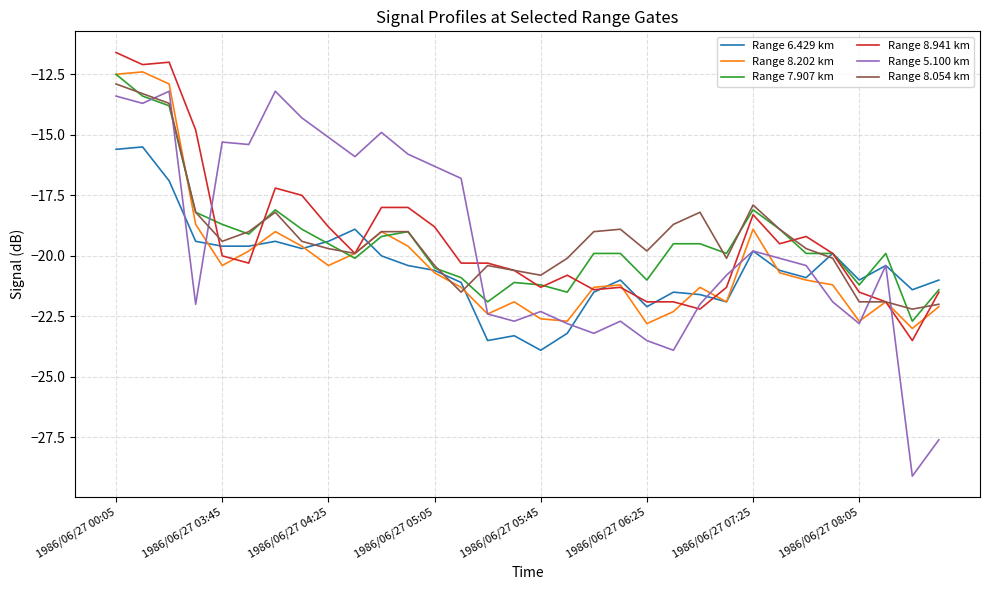

What is the maximum value for Range 7.907 km?

-12.5